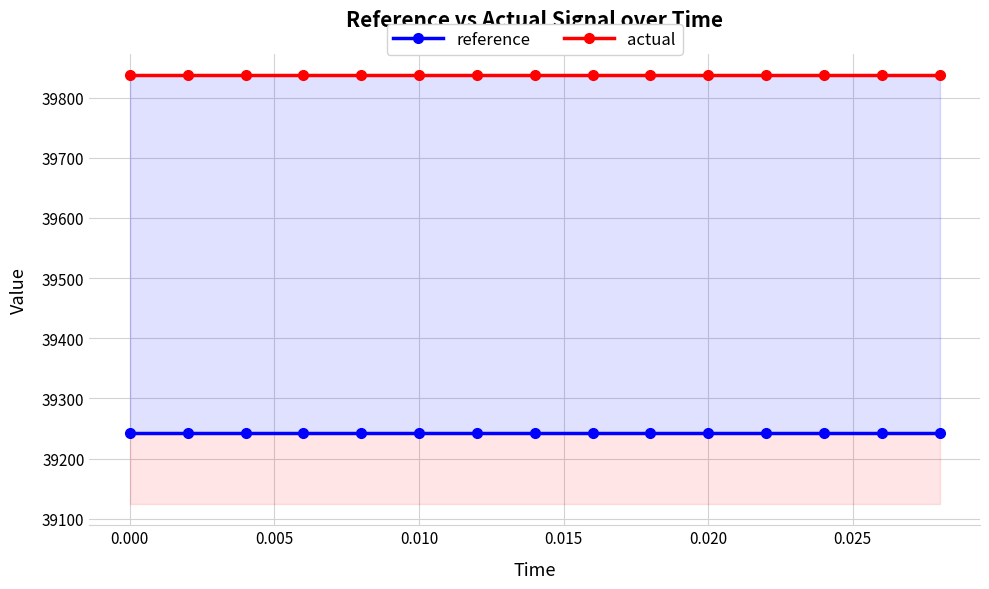

Rank the series by their maximum value, from lowest to highest.

reference, actual